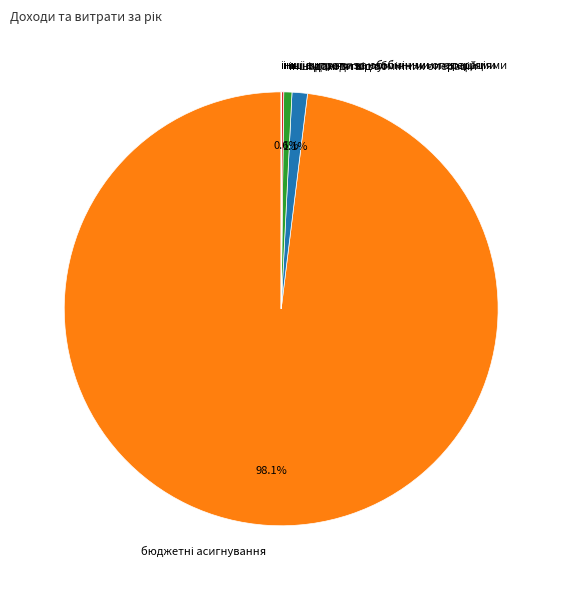

Does надання послуг account for over 50% of the chart?

No